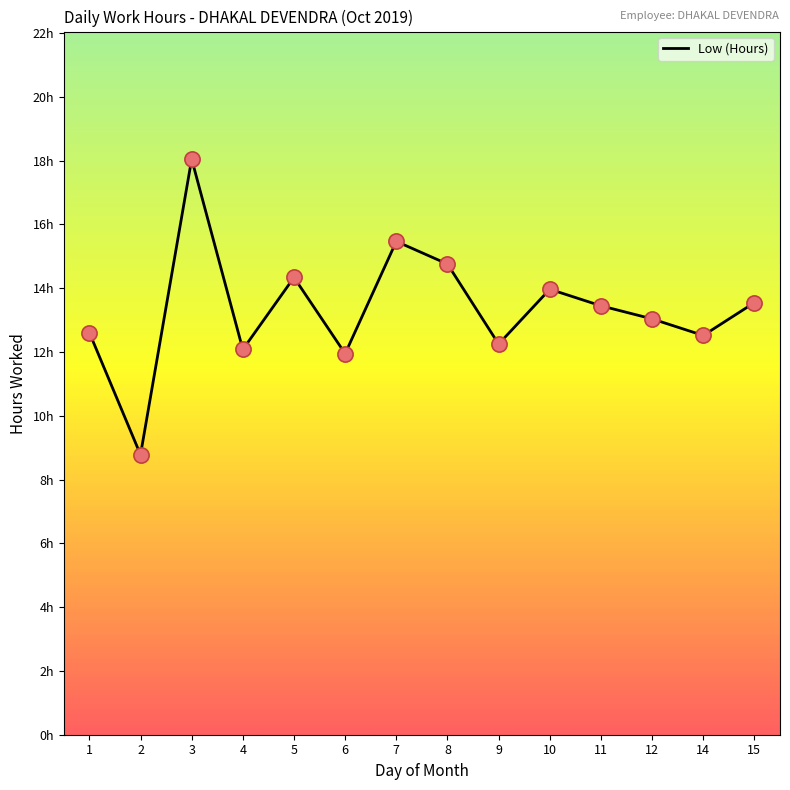

What is the change in value from 5 to 12?

-1.3